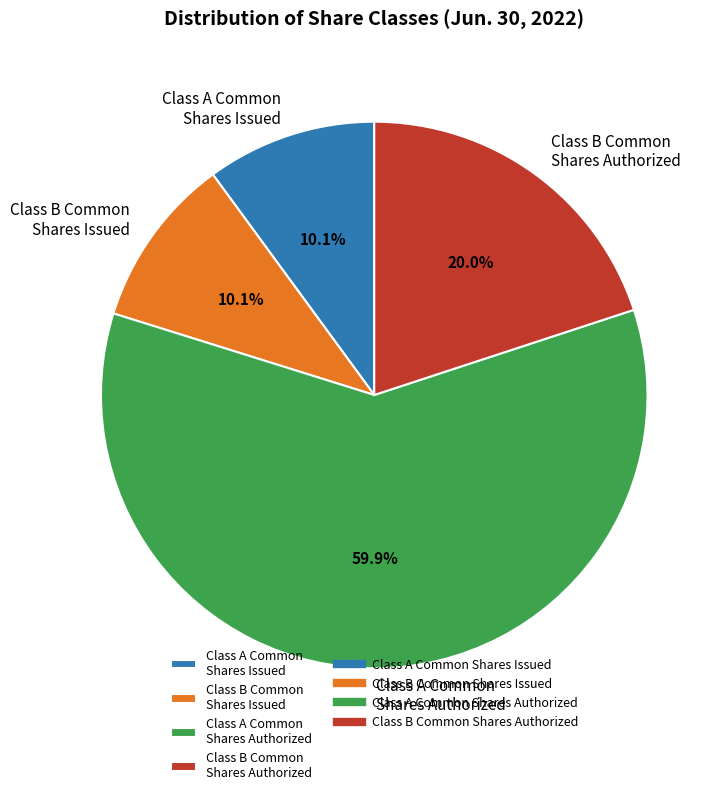

What is the majority slice?

Class A Common Shares Authorized